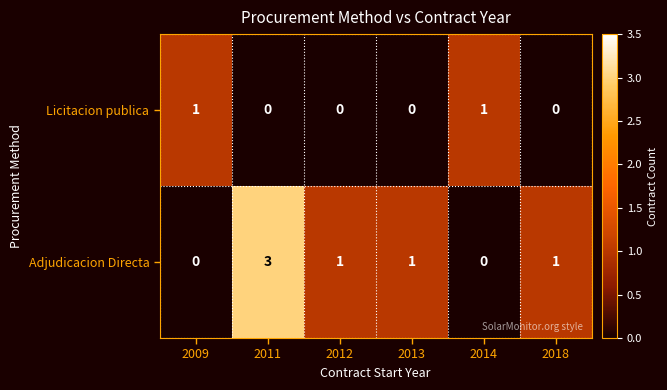

How many Licitacion publica values are between 0 and 1?

6